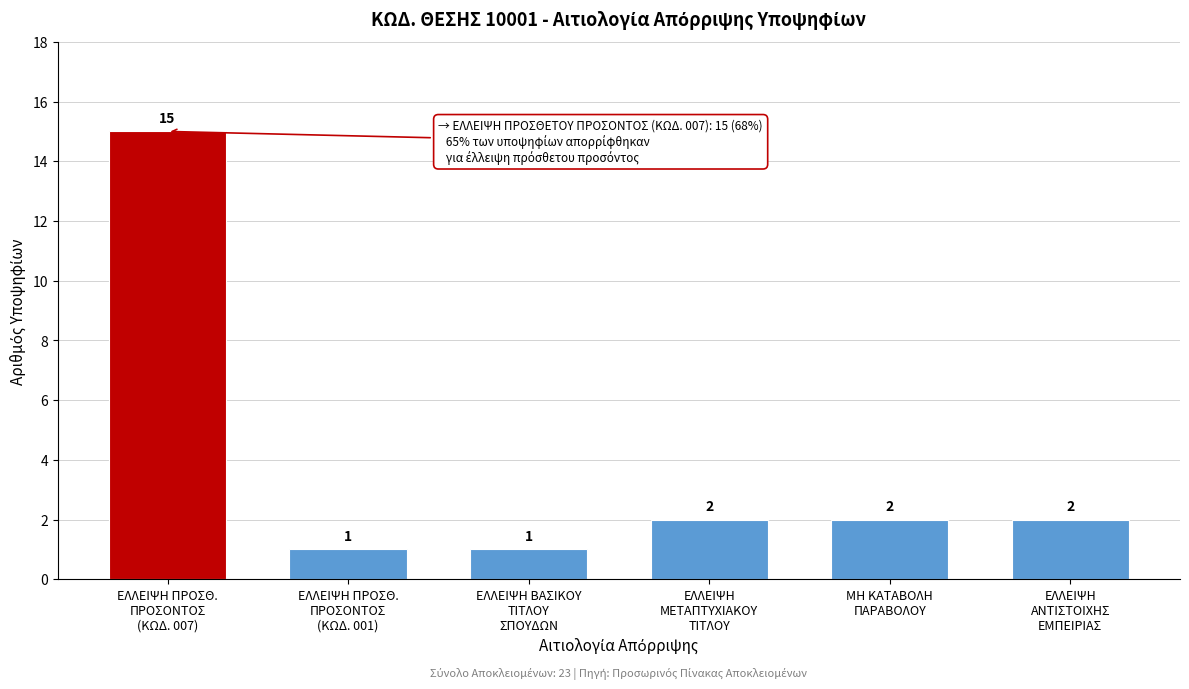

Reading left to right, list all the values displayed in this chart.

15	1	1	2	2	2